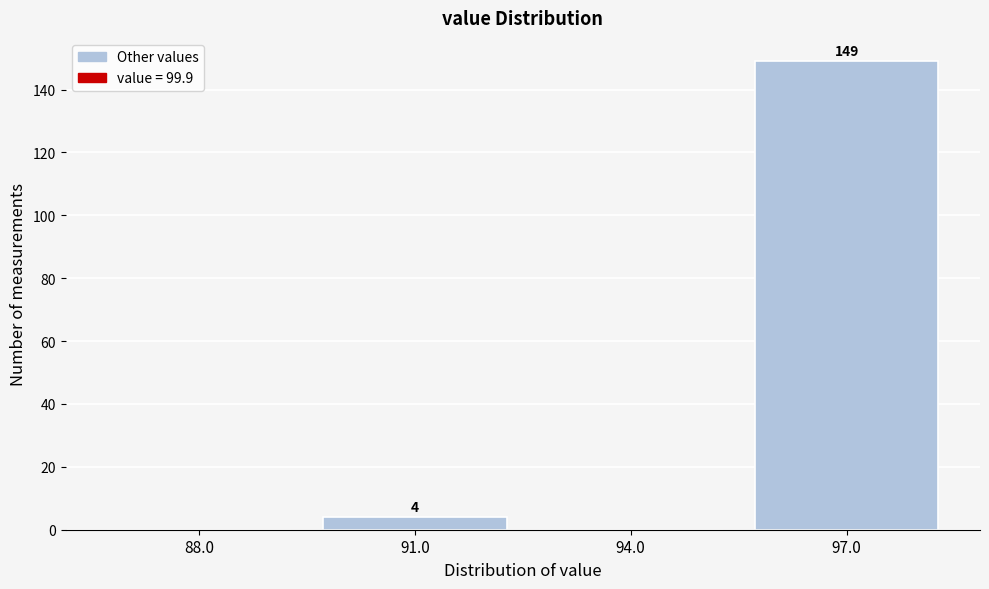

Reading left to right, list all the values displayed in this chart.

88.0=0	91.0=4	94.0=0	97.0=149